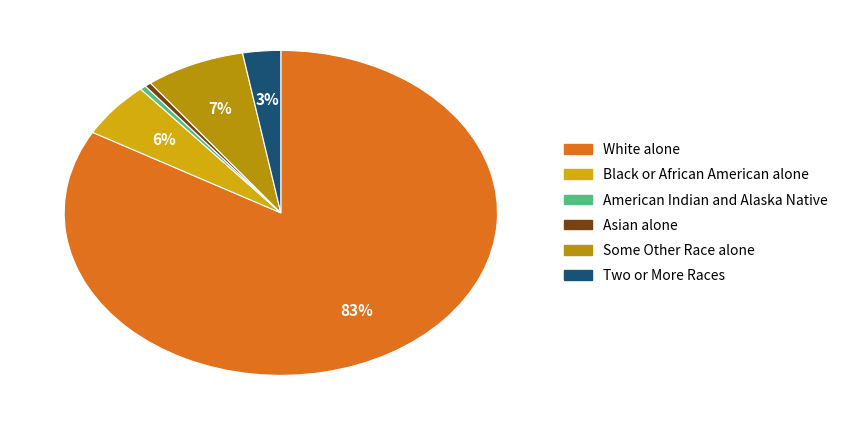

How many segments does this pie chart have?

6